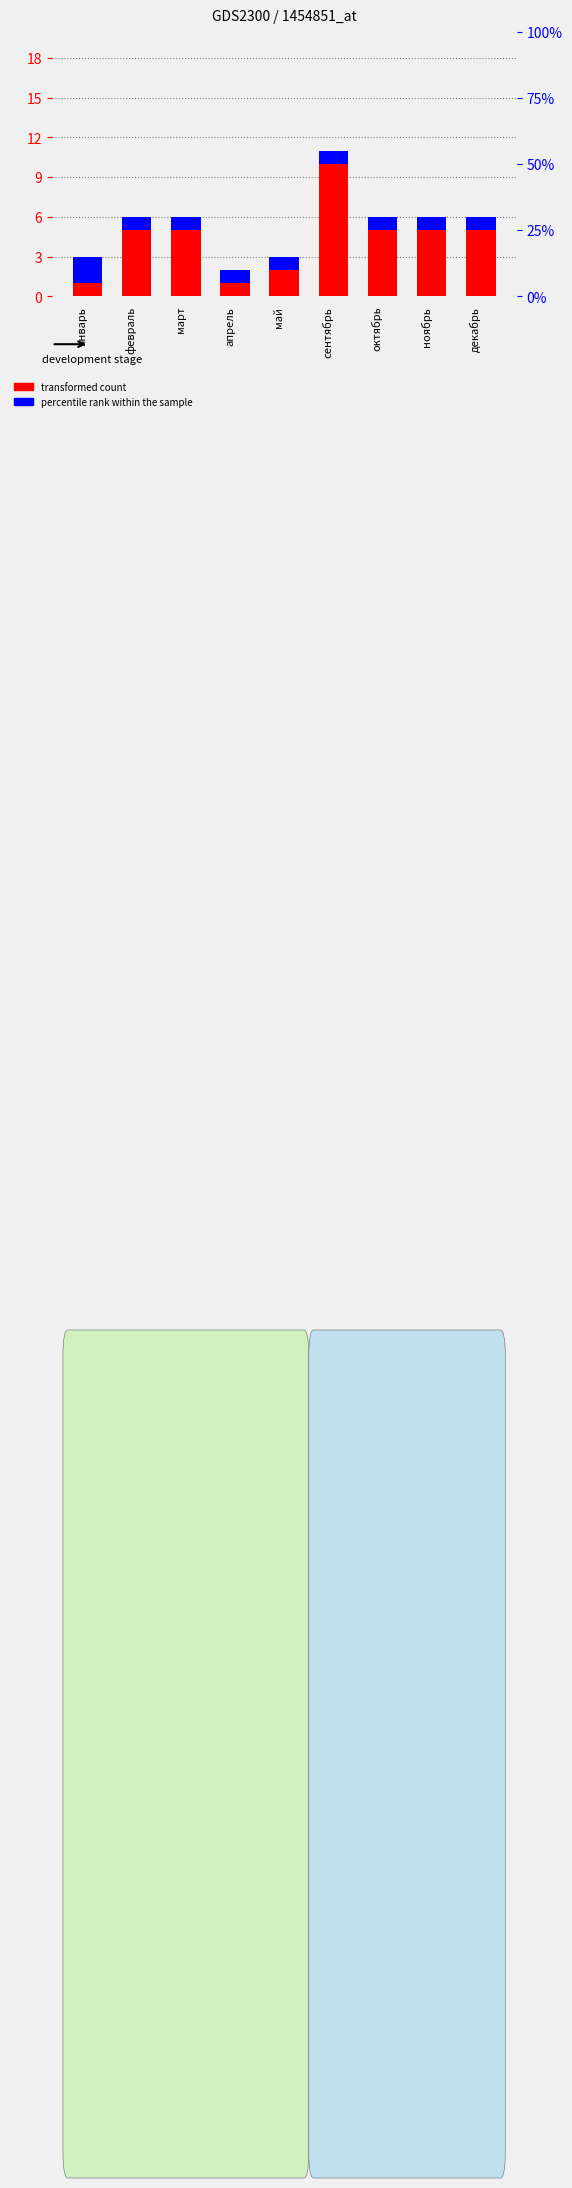

How many distinct data groups are displayed?

2